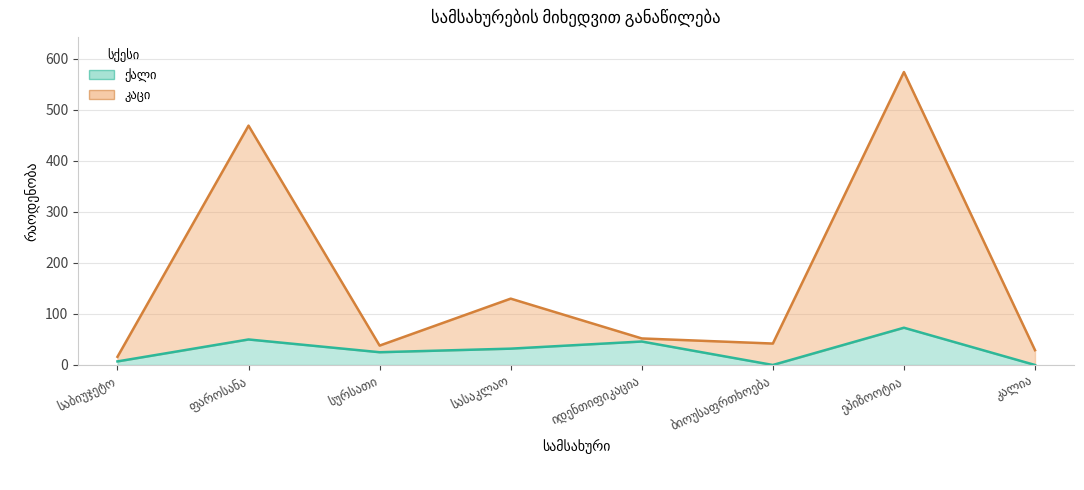

Reading left to right, what are all the values shown in this chart?

ქალი: 7	50	25	32	46	0	73	0
კაცი: 16	469	38	130	52	42	574	29